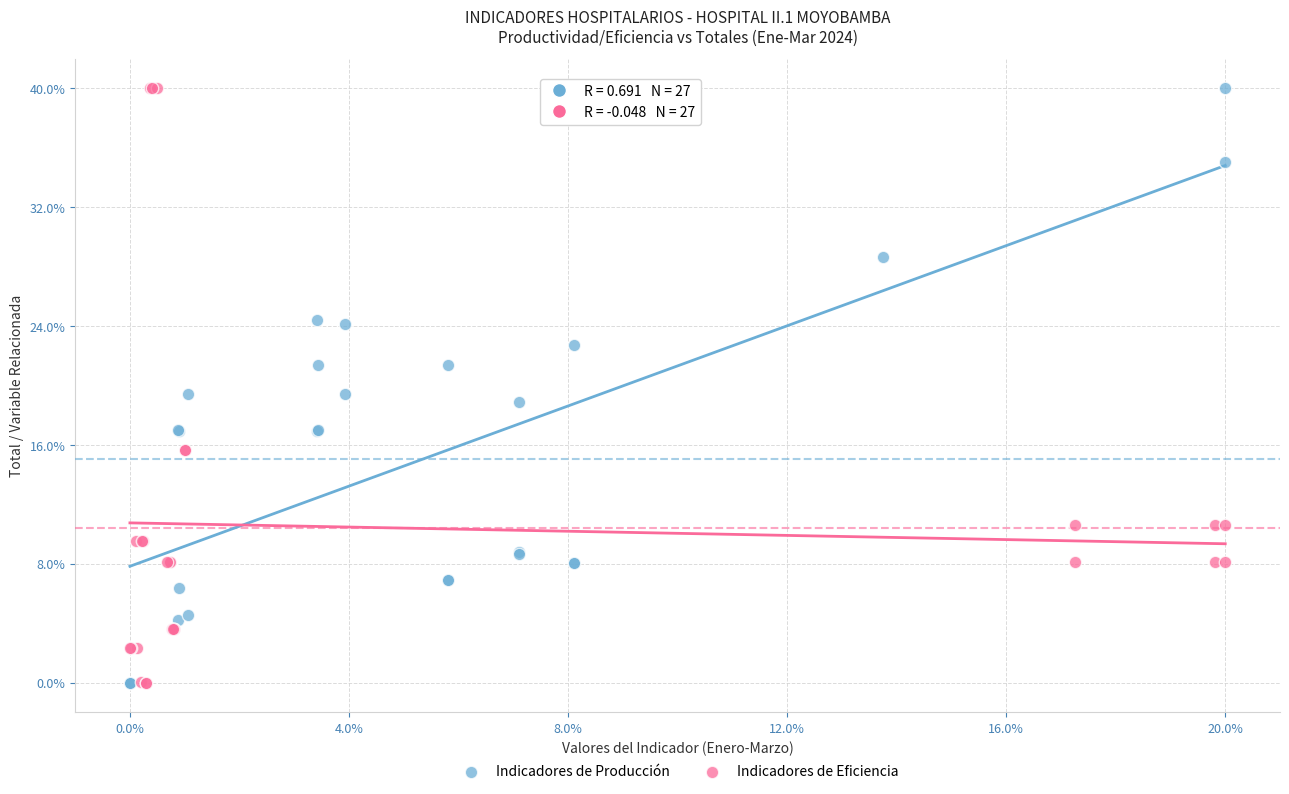

What are all the series names shown in the legend?

Indicadores de Producción, Indicadores de Eficiencia